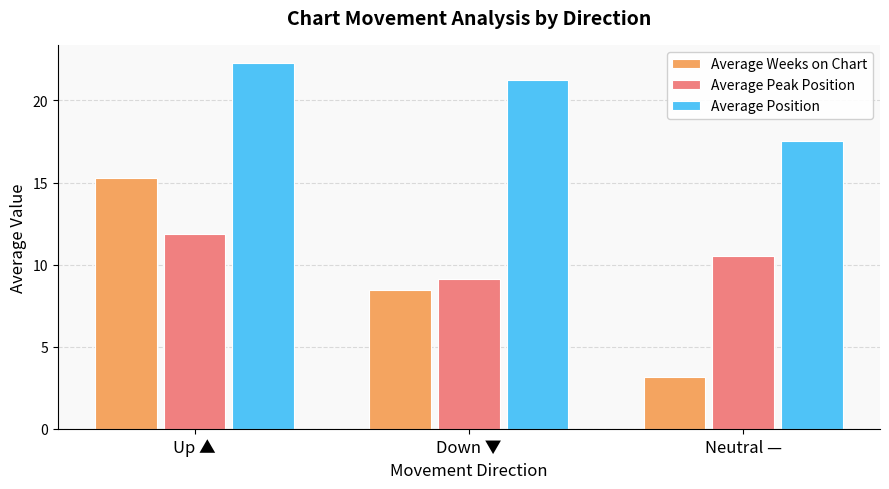

Rank the series by their maximum value, from lowest to highest.

Average Peak Position, Average Weeks on Chart, Average Position